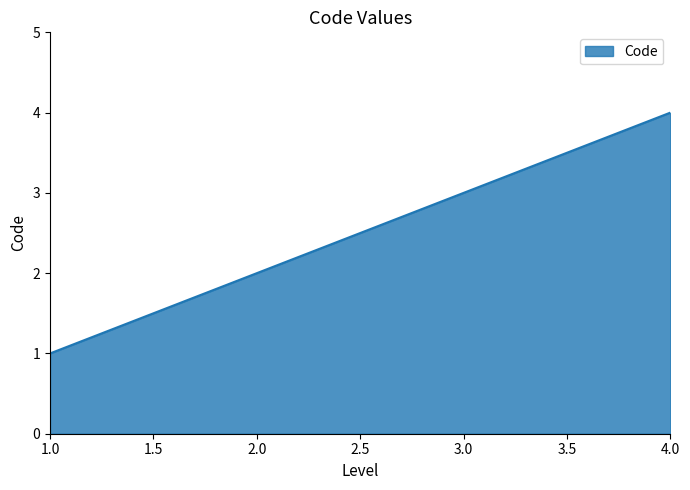

True or false: the data shows 1 at 1.0.

True